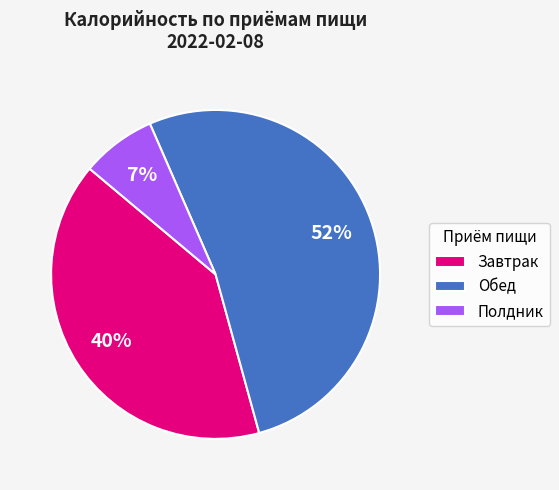

Do Полдник and Обед together represent more than half of the pie?

Yes